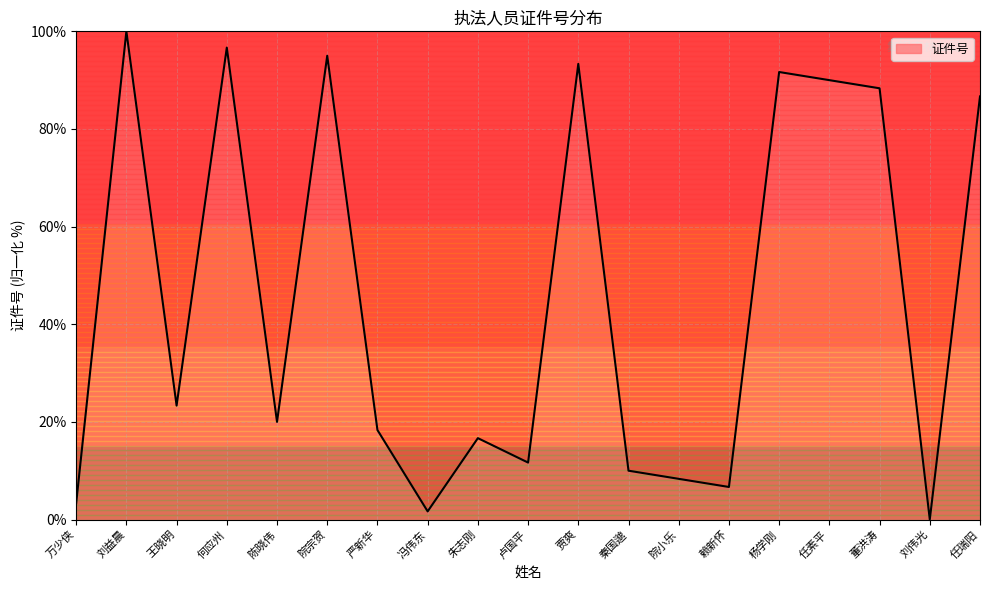

Reading right to left, what are all the values shown in this chart?

86.7	0.0	88.3	90.0	91.7	6.7	8.3	10.0	93.3	11.7	16.7	1.7	18.3	95.0	20.0	96.7	23.3	100.0	3.3